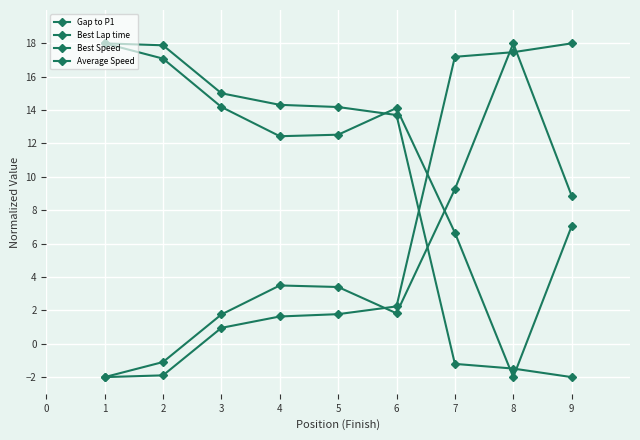

Reading left to right, what are all the values shown in this chart?

Gap to P1: -2.0	-1.9	1.0	1.6	1.8	2.2	17.2	17.5	18.0
Best Lap time: -2.0	-1.1	1.8	3.5	3.4	1.8	9.3	18.0	8.9
Best Speed: 18.0	17.1	14.2	12.4	12.5	14.1	6.7	-2.0	7.0
Average Speed: 18.0	17.9	15.0	14.3	14.2	13.7	-1.2	-1.5	-2.0